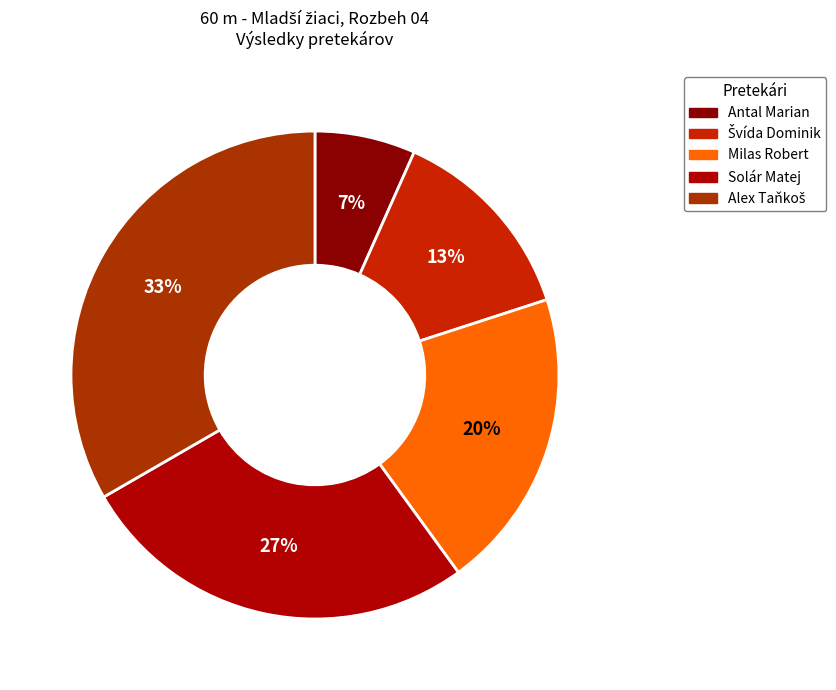

Which slice is the smallest?

Antal Marian